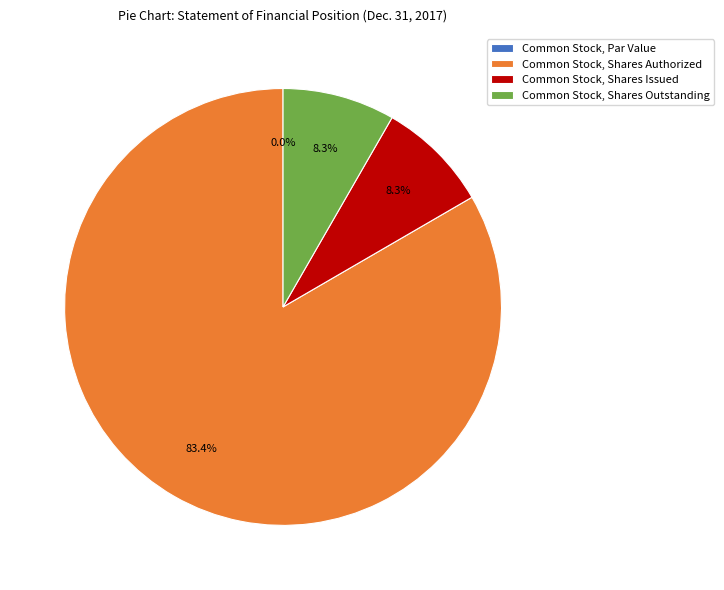

How much of the chart is everything except Common Stock, Shares Issued?

91.7%